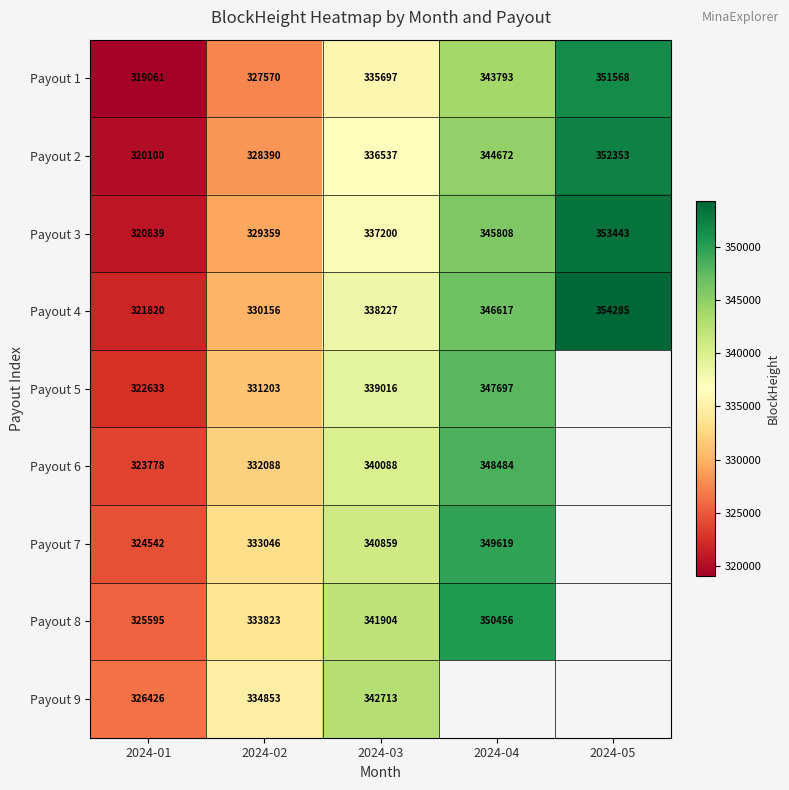

Is the value of Payout 5 at 2024-01 greater than the value of Payout 2 at 2024-04?

No